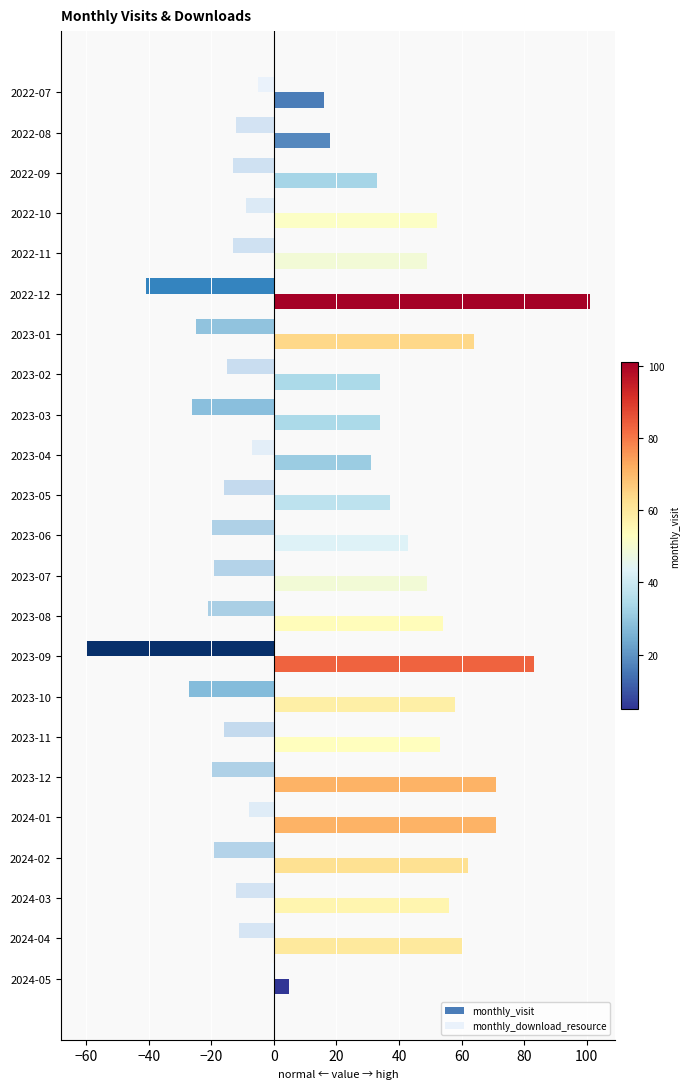

What is the difference between the maximum and minimum values in the monthly_download_resource series?

59